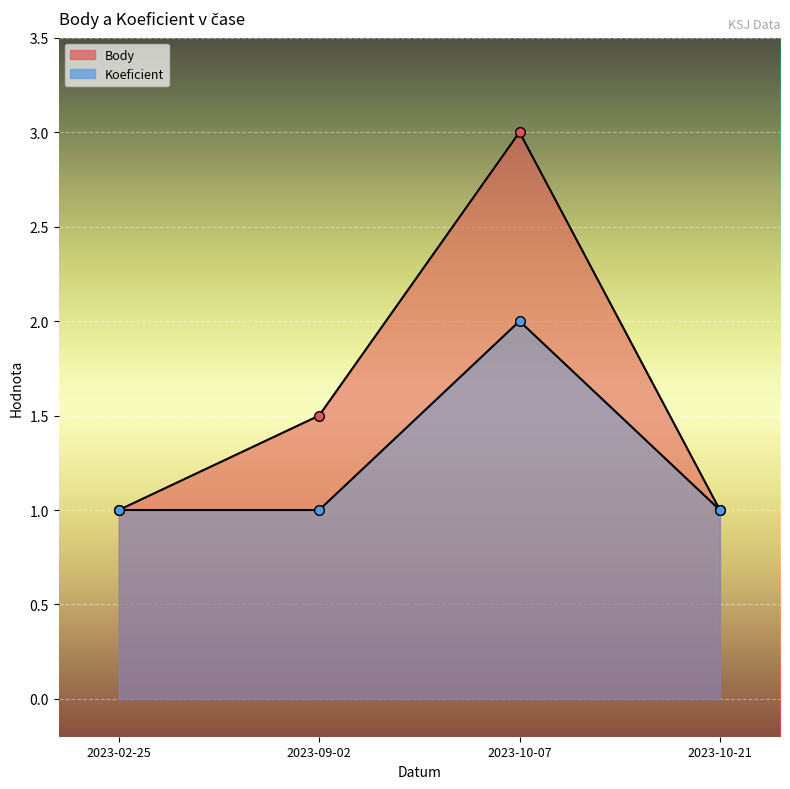

How many values in the Koeficient series exceed 1?

1